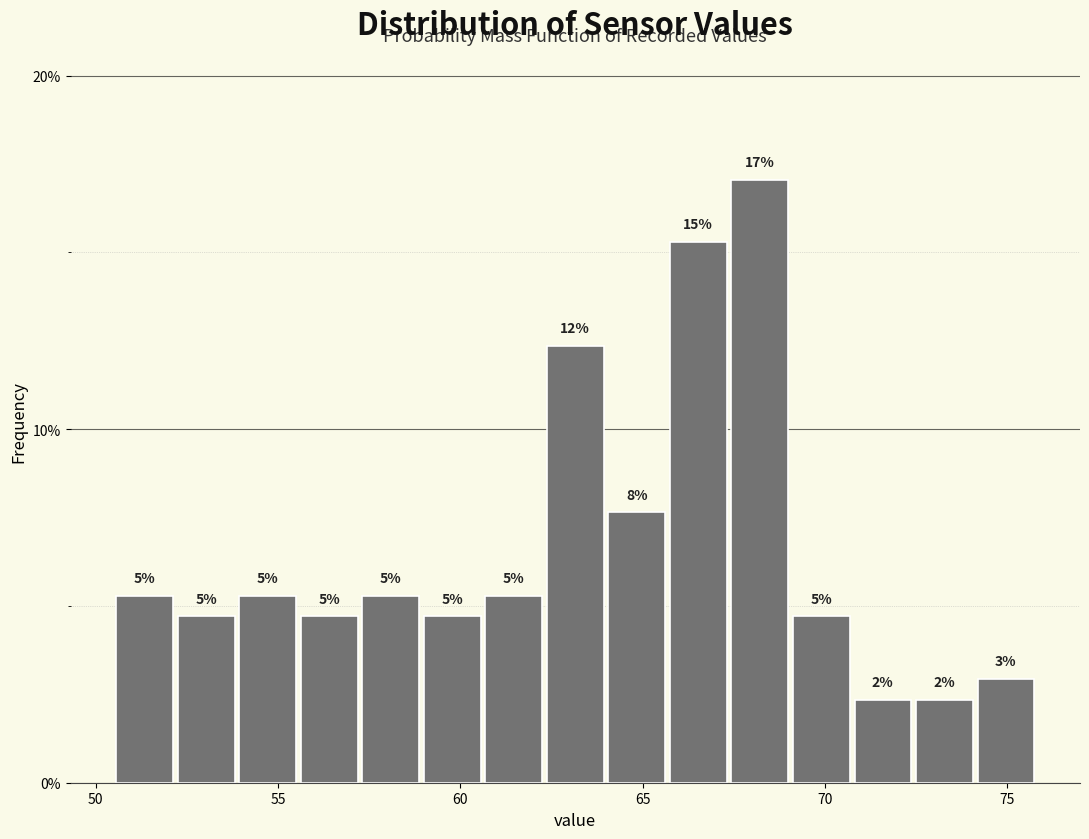

Around what value on the x-axis is the tallest bar? Give the approximate position of its centre, as read against the axis.

68.0